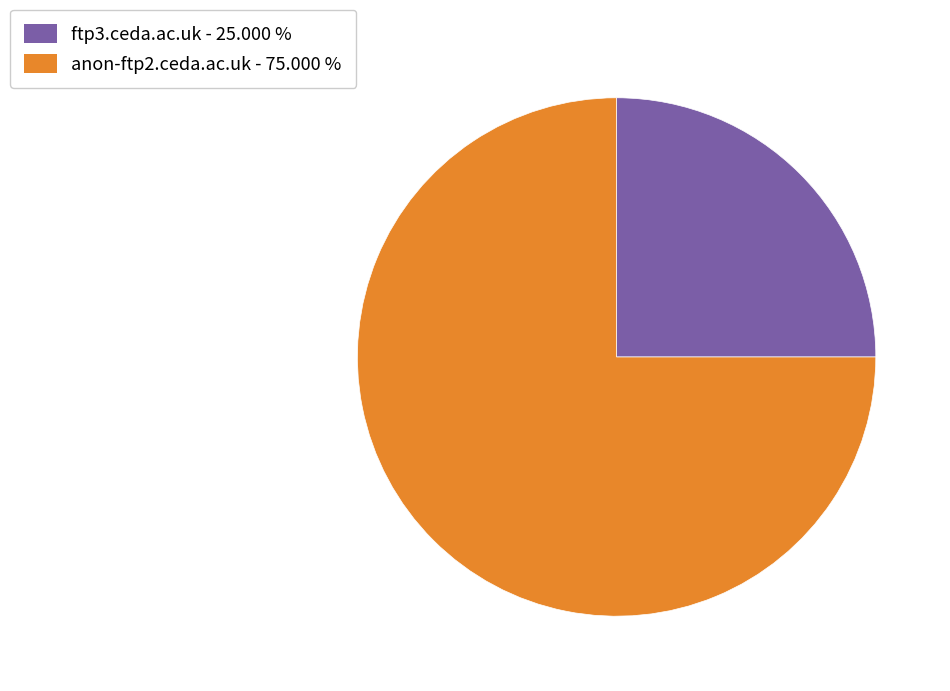

Approximately how many times larger is the value at anon-ftp2.ceda.ac.uk - 75.000 % compared to ftp3.ceda.ac.uk - 25.000 %?

3.0